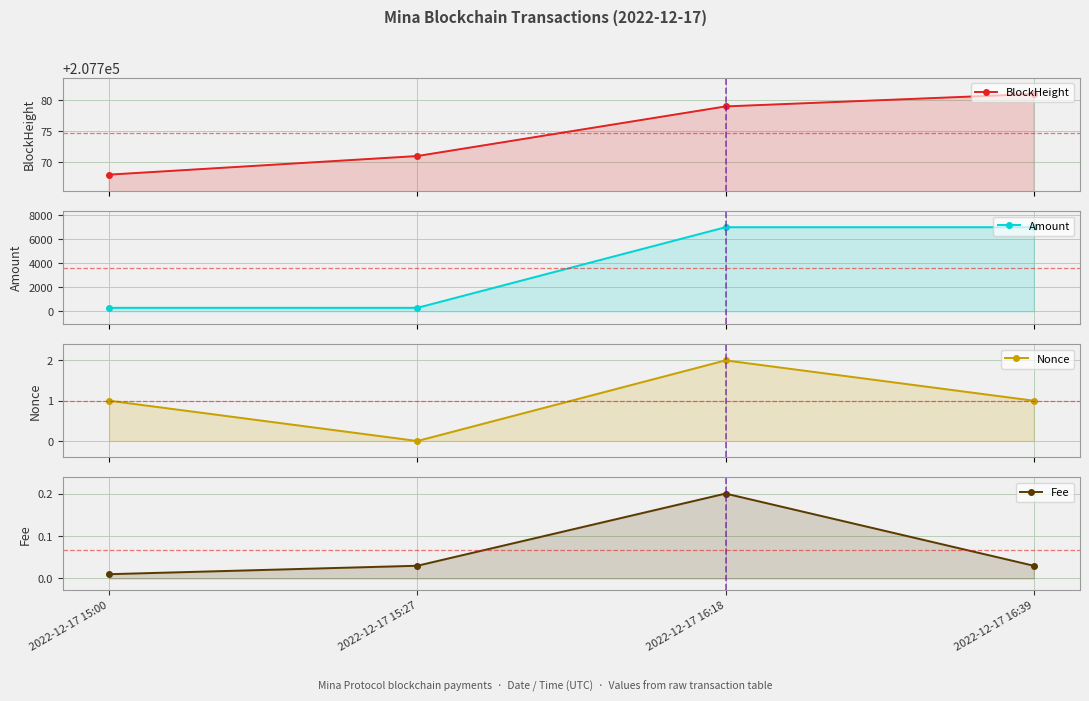

What is the difference between the maximum and second lowest values in the Fee series?

0.2